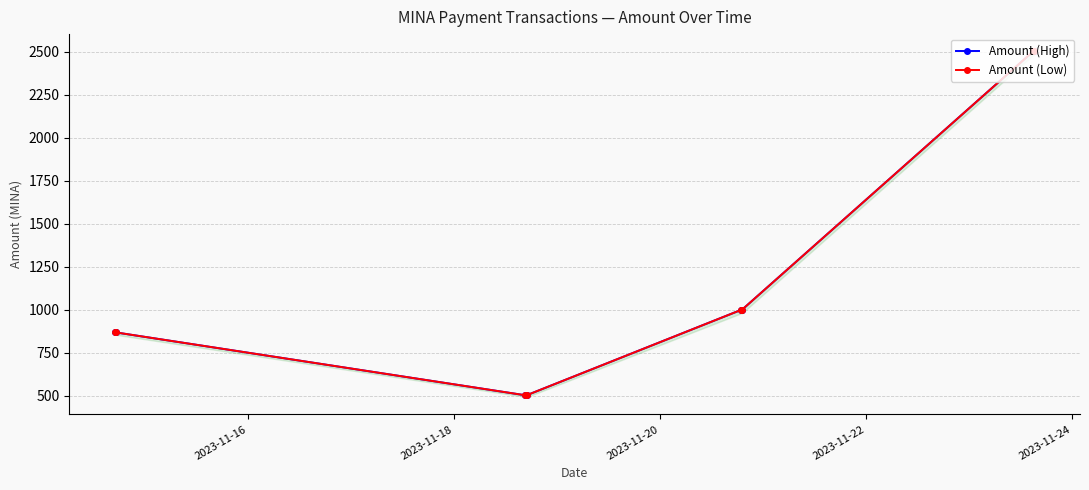

What are all the series names shown in the legend?

Amount (High), Amount (Low)